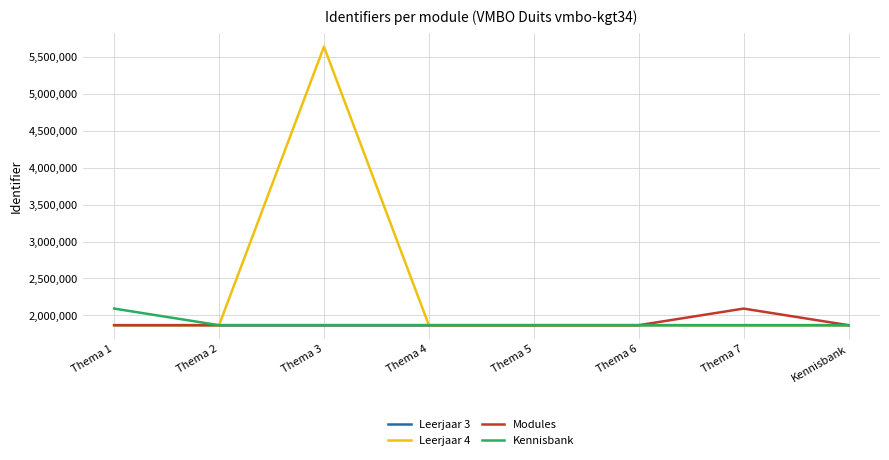

Where is the first local maximum for Leerjaar 4?

Thema 3